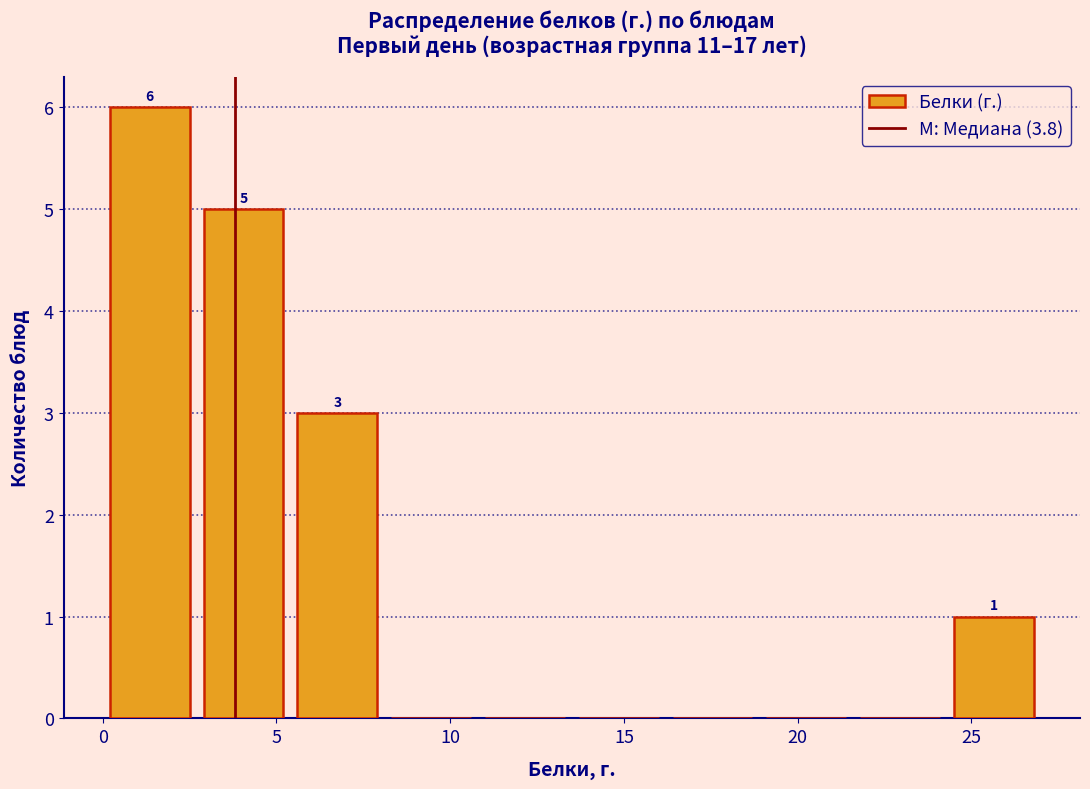

Which range on the x-axis has the tallest bar?

0.0 to 2.7